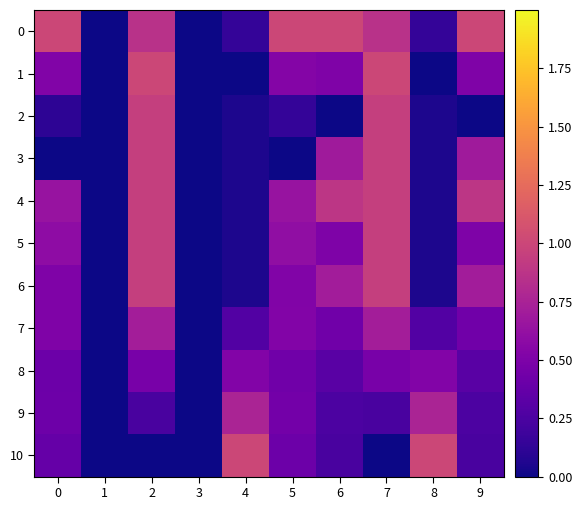

Reading left to right, transcribe all the data shown in this chart.

0: 0=1.0	1=0.0	2=0.9	3=0.0	4=0.1	5=1.0	6=1.0	7=0.9	8=0.1	9=1.0
1: 0=0.5	1=0.0	2=1.0	3=0.0	4=0.0	5=0.5	6=0.5	7=1.0	8=0.0	9=0.5
2: 0=0.1	1=0.0	2=1.0	3=0.0	4=0.0	5=0.1	6=0.0	7=1.0	8=0.0	9=0.0
3: 0=0.0	1=0.0	2=1.0	3=0.0	4=0.0	5=0.0	6=0.7	7=1.0	8=0.0	9=0.7
4: 0=0.6	1=0.0	2=1.0	3=0.0	4=0.0	5=0.6	6=0.9	7=1.0	8=0.0	9=0.9
5: 0=0.6	1=0.0	2=1.0	3=0.0	4=0.0	5=0.6	6=0.5	7=1.0	8=0.0	9=0.5
6: 0=0.5	1=0.0	2=1.0	3=0.0	4=0.0	5=0.5	6=0.7	7=1.0	8=0.0	9=0.7
7: 0=0.5	1=0.0	2=0.7	3=0.0	4=0.3	5=0.5	6=0.4	7=0.7	8=0.3	9=0.4
8: 0=0.4	1=0.0	2=0.5	3=0.0	4=0.5	5=0.4	6=0.3	7=0.5	8=0.5	9=0.3
9: 0=0.4	1=0.0	2=0.2	3=0.0	4=0.8	5=0.4	6=0.2	7=0.2	8=0.8	9=0.2
10: 0=0.4	1=0.0	2=0.0	3=0.0	4=1.0	5=0.4	6=0.2	7=0.0	8=1.0	9=0.2